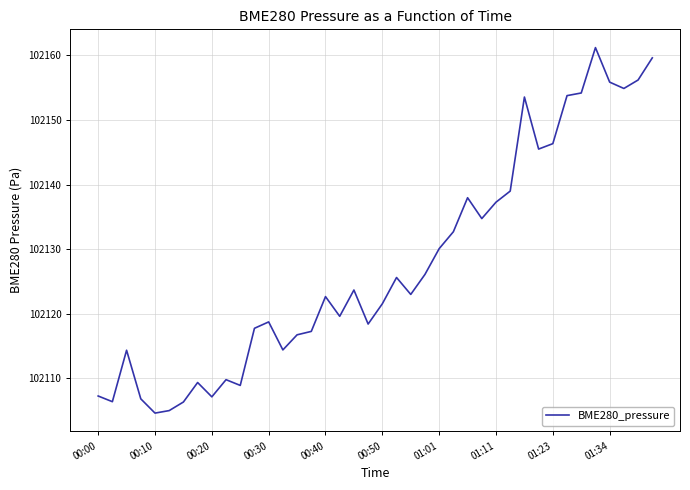

Count the number of data series in this chart.

1